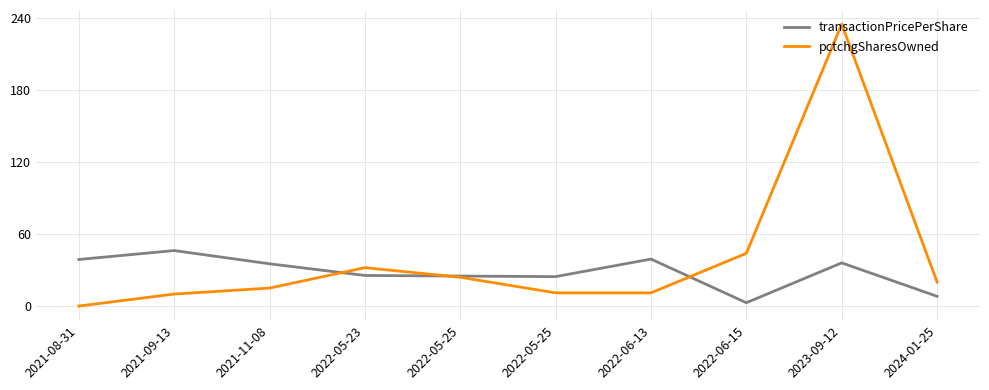

How many interior local valleys does the transactionPricePerShare series have?

2